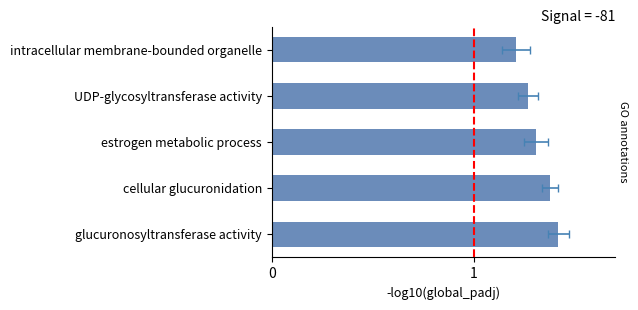

Reading left to right, what are all the values shown in this chart?

1.4	1.4	1.3	1.3	1.2